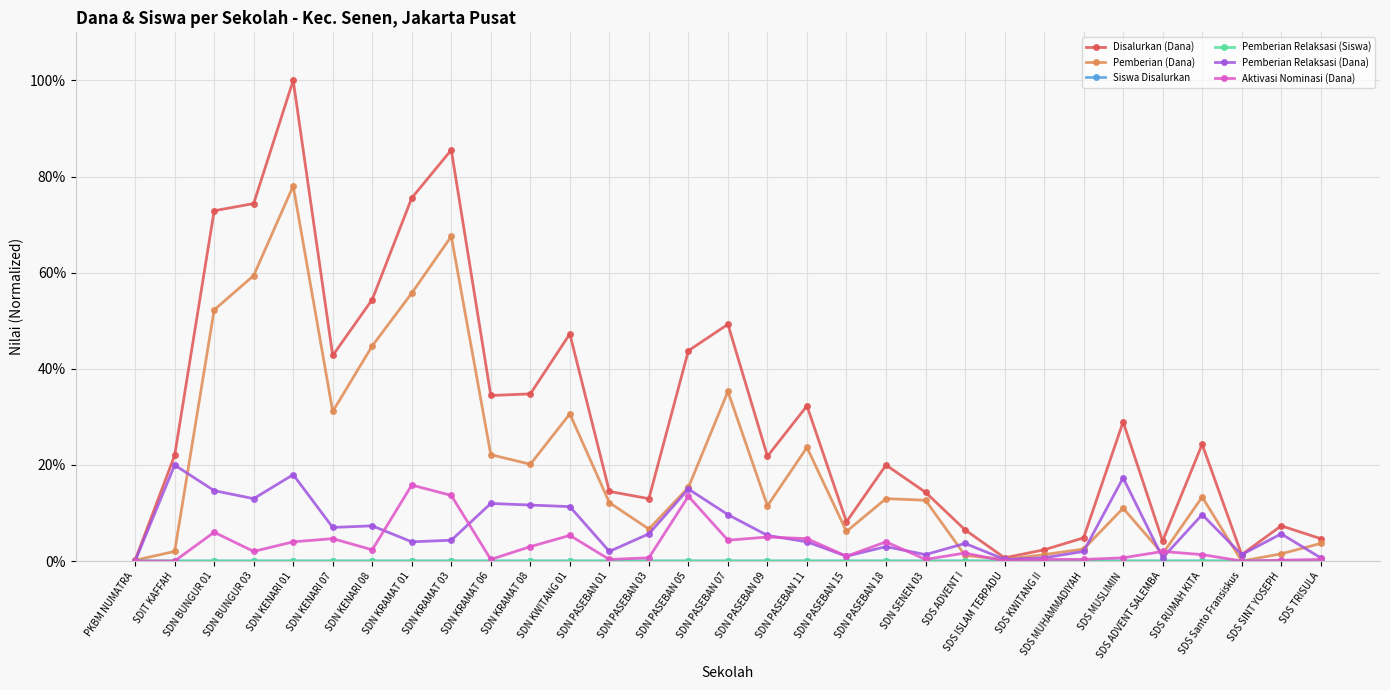

Is this an area chart (filled region under the line)?

No